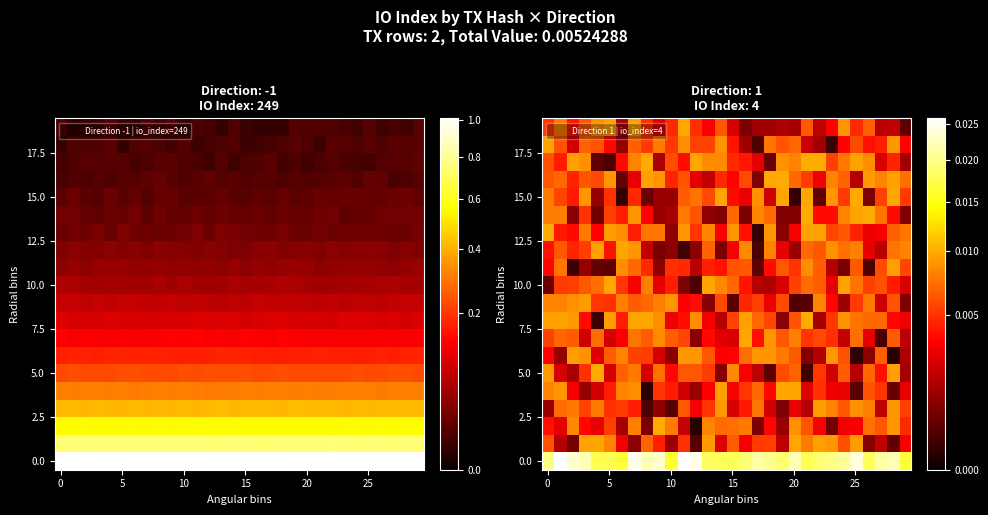

Between 25 and 20, which is larger?

25